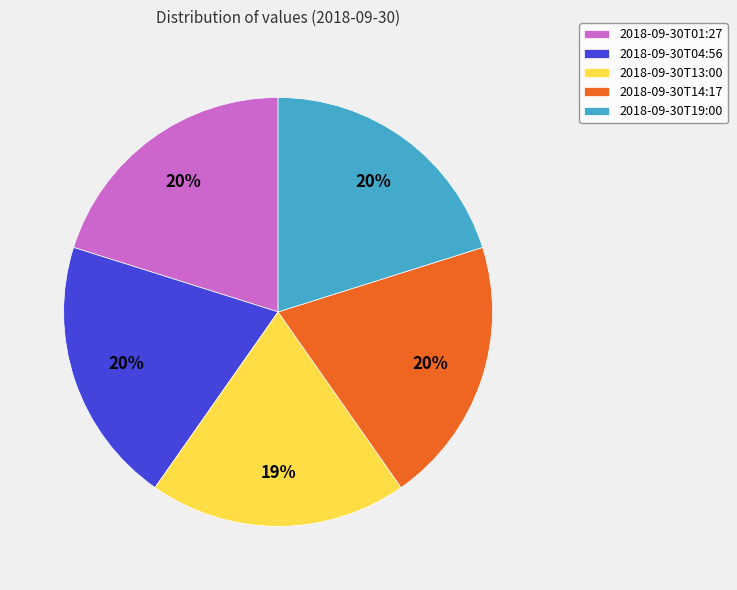

What percentage is the 2018-09-30T01:27 slice, to the nearest percent?

20%